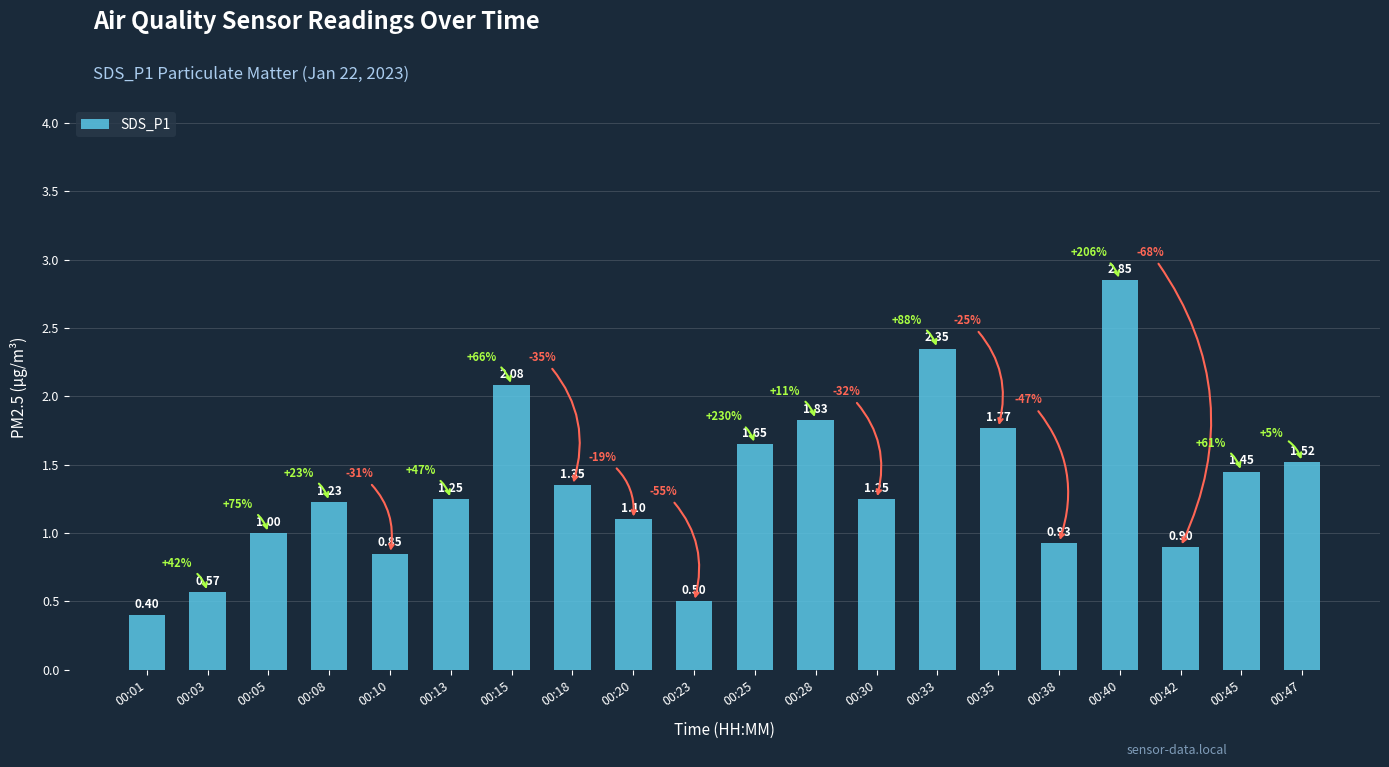

What is the difference between the values at 00:28 and 00:20?

0.7